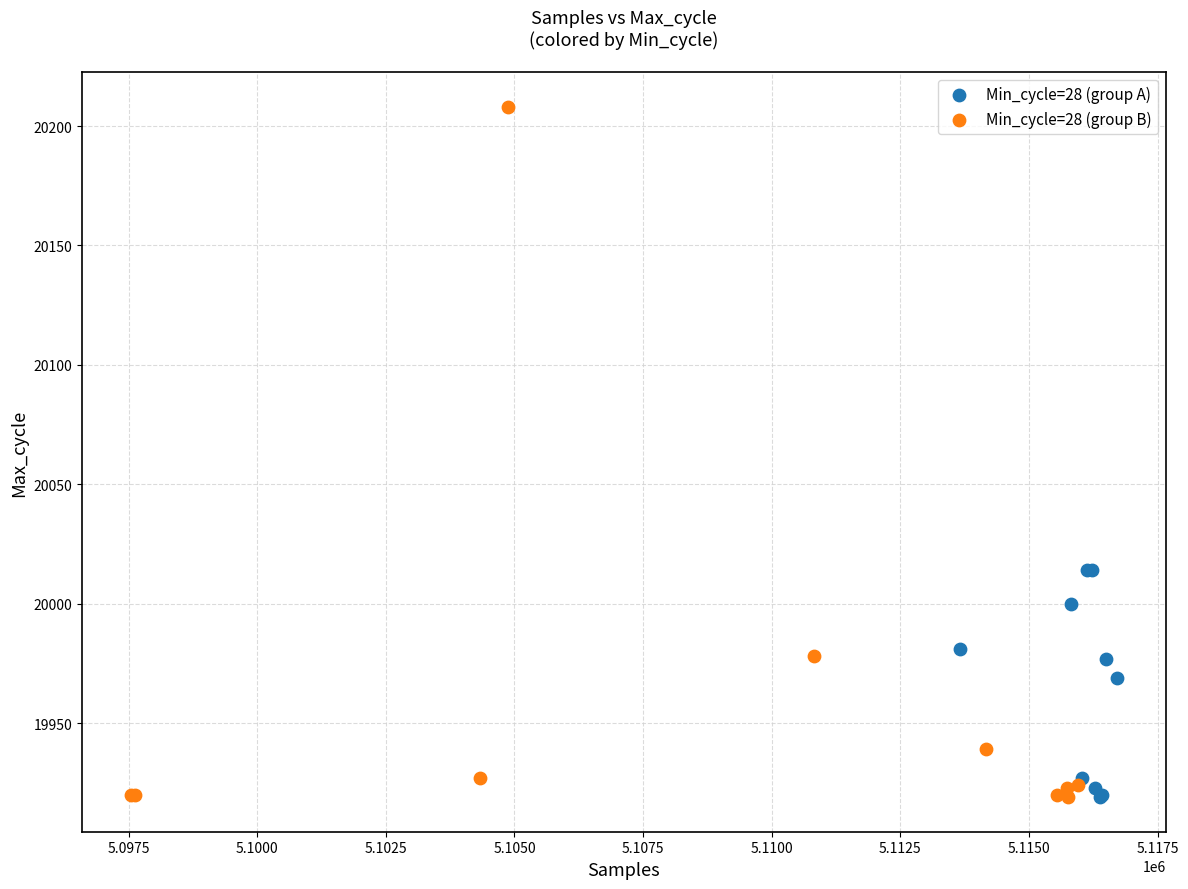

Which series contains the highest Y value?

Min_cycle=28 (group B)